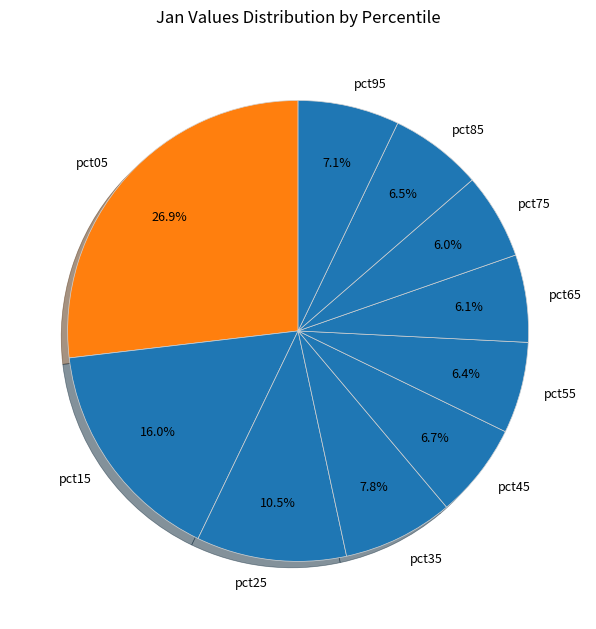

To the nearest percent, what is the difference between the pct65 and pct35 slice percentages?

2%